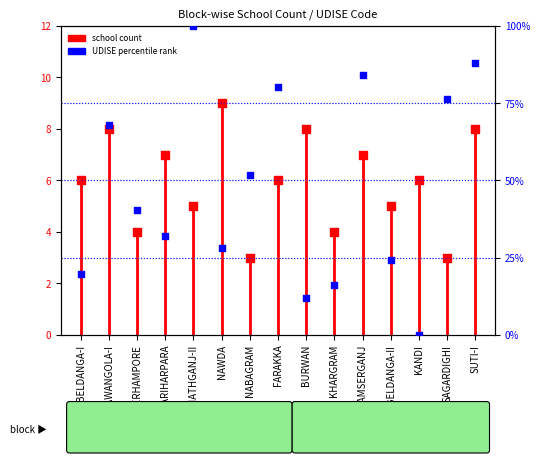

At how many categories does at least one series exceed 19?

12